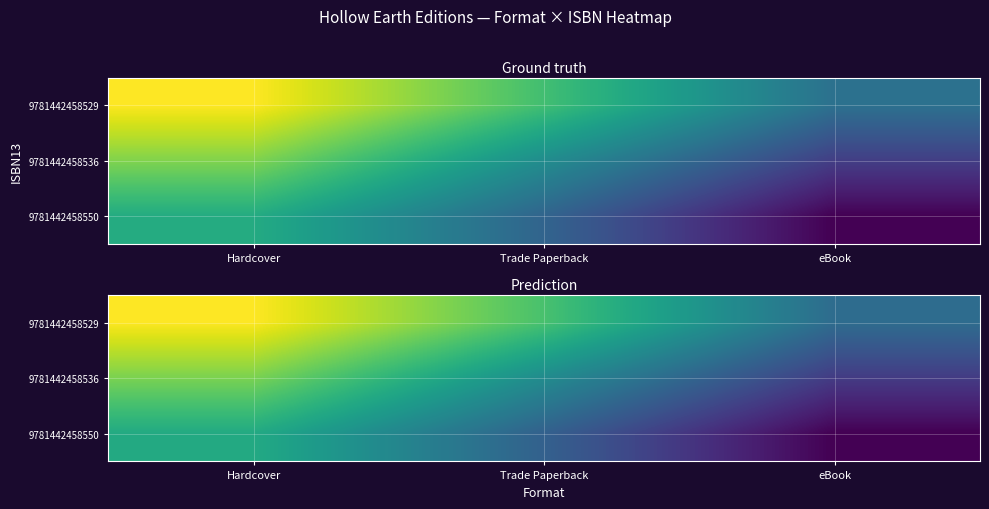

At which category is the sum across all series the highest?

Hardcover